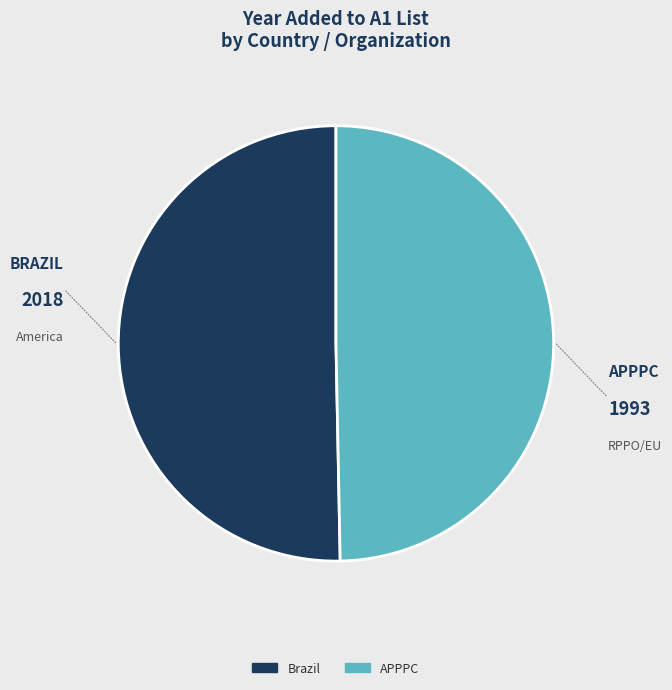

What is the ratio of the value at APPPC to the value at Brazil?

1.0